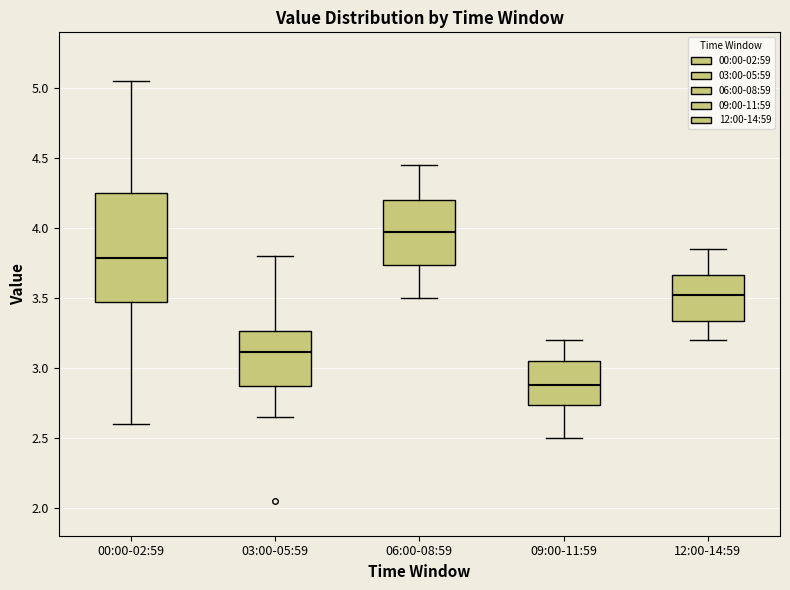

Which box's median line is the lowest?

09:00-11:59